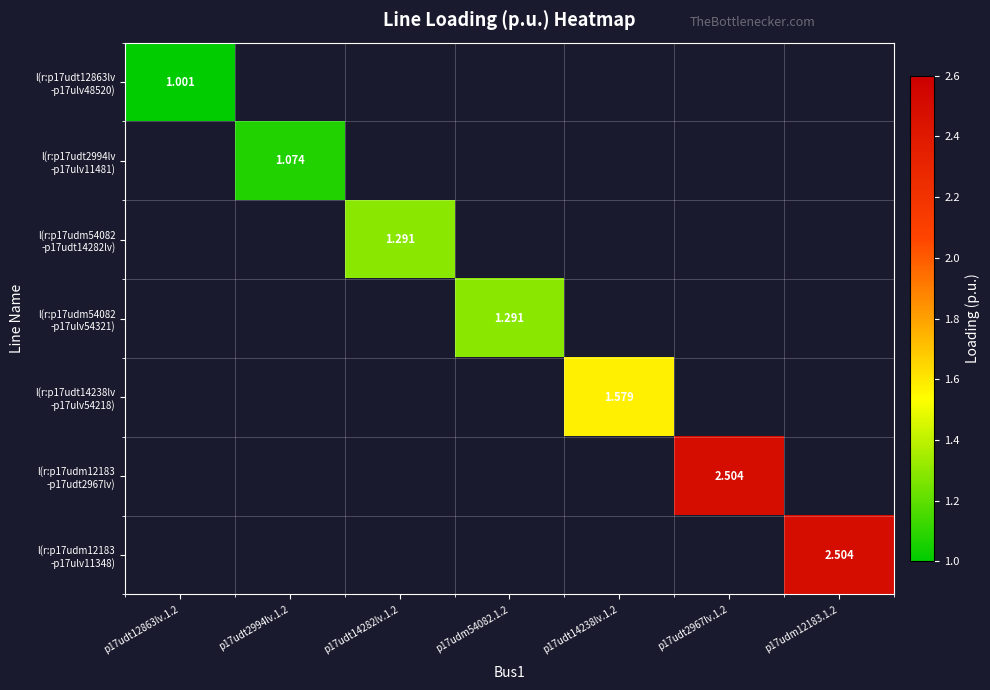

How many series are shown in this chart?

7